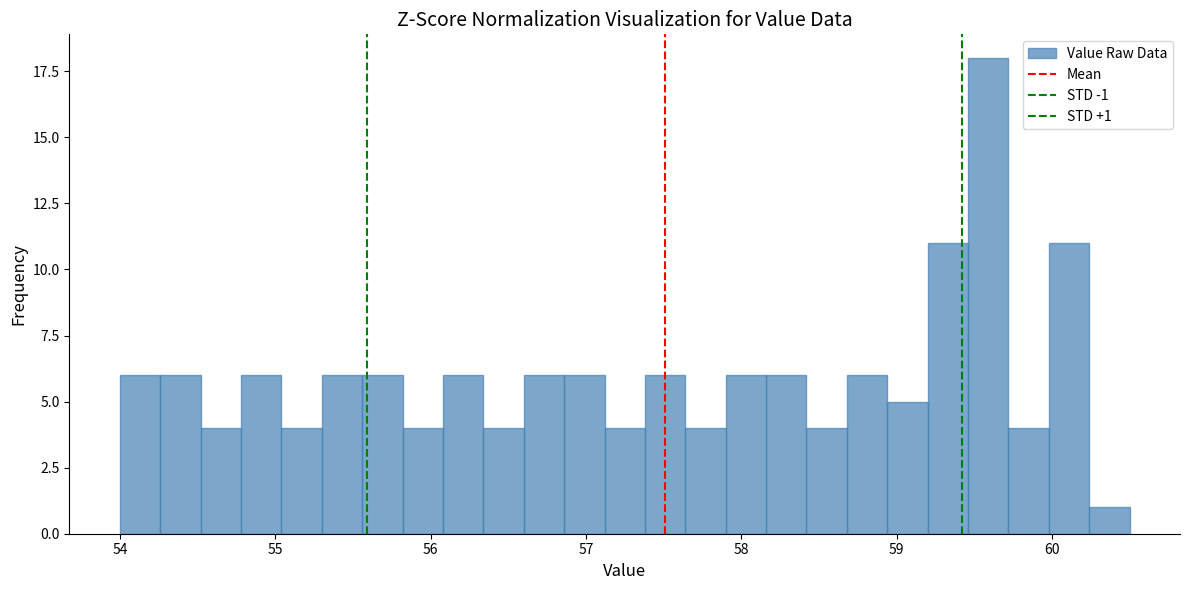

Around what value on the x-axis is the tallest bar? Give the approximate position of its centre, as read against the axis.

59.6